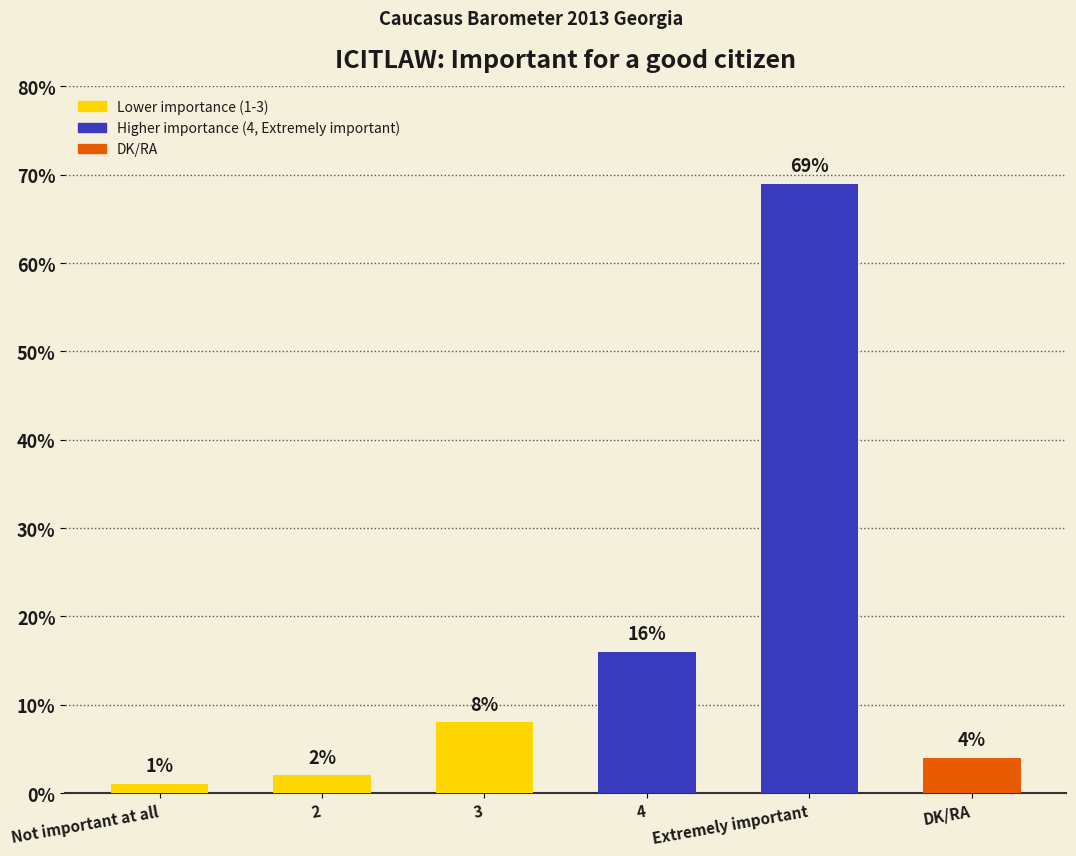

What is the average value?

17